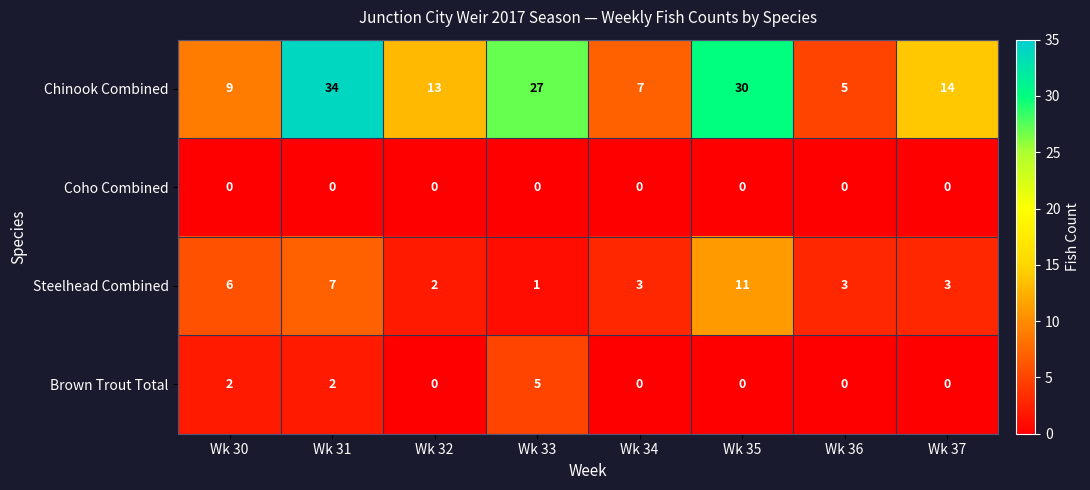

Rank the series by their maximum value, from lowest to highest.

Coho Combined, Brown Trout Total, Steelhead Combined, Chinook Combined